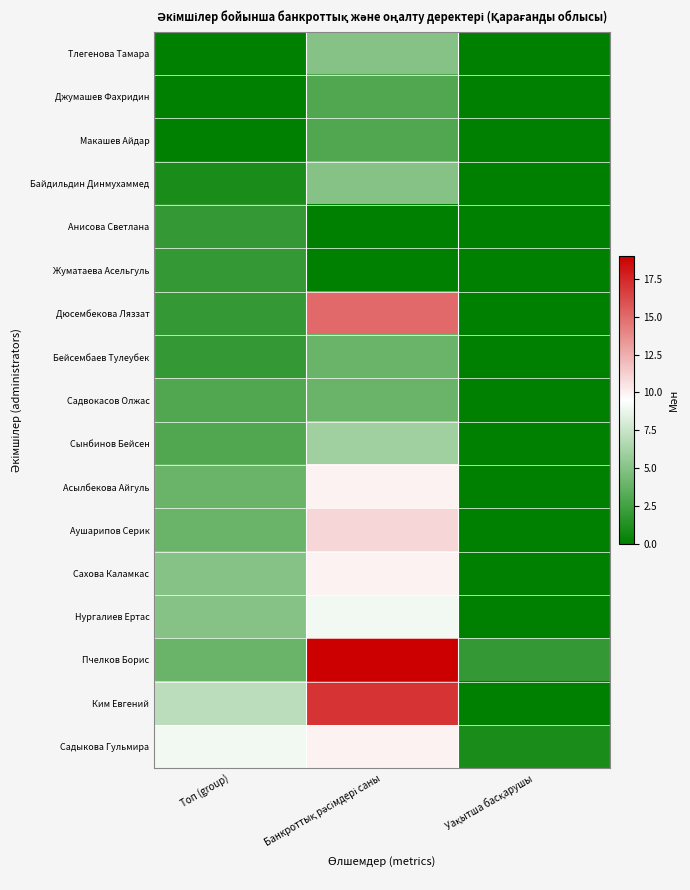

Between Банкроттық рәсімдері саны and Уақытша басқарушы, which is larger?

Банкроттық рәсімдері саны